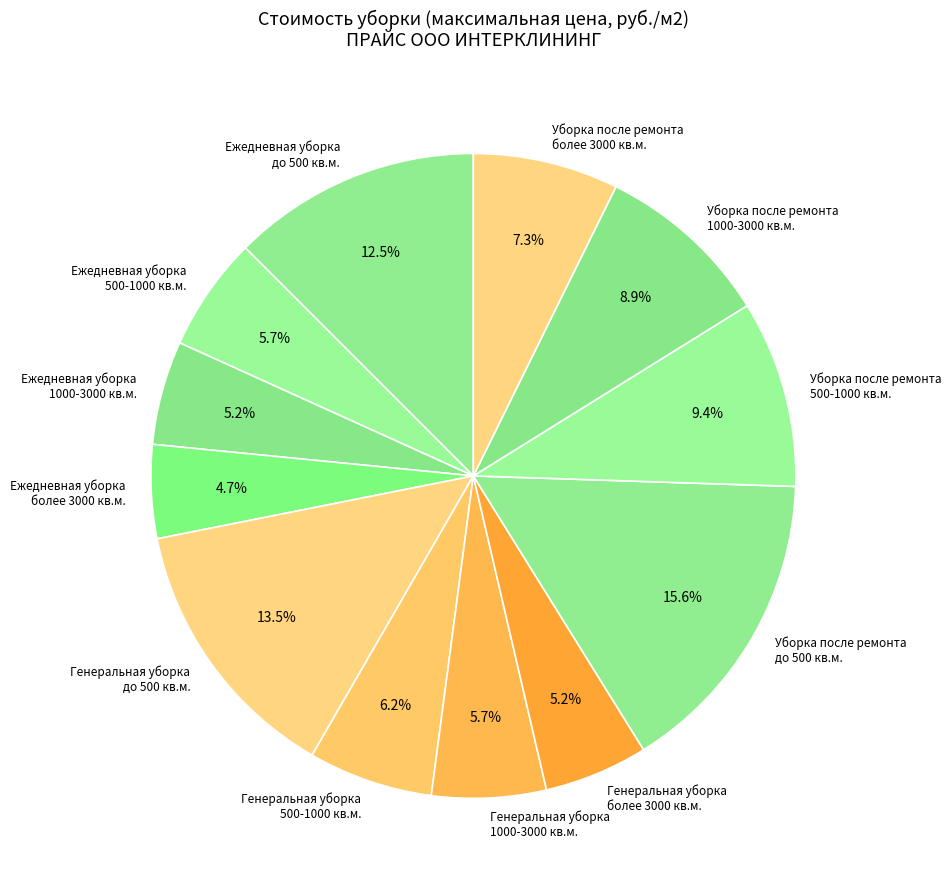

To the nearest percent, what is the difference between the largest and smallest slice percentages?

11%